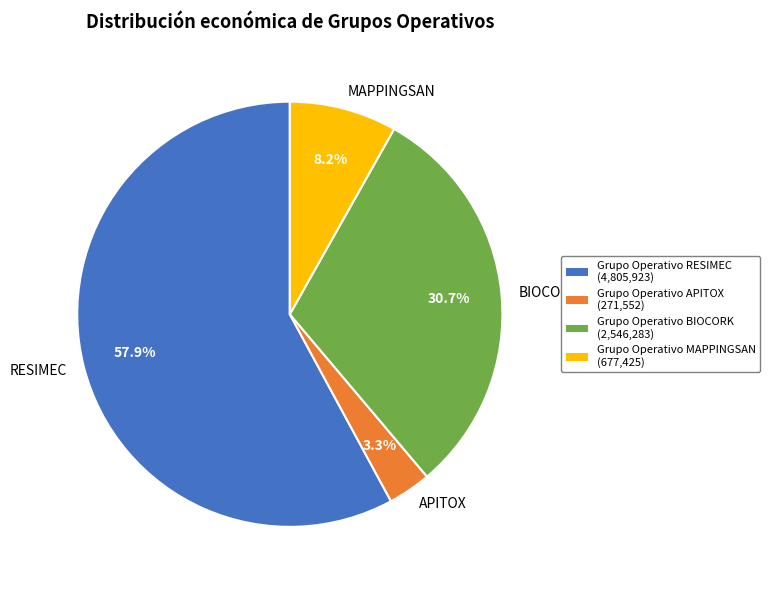

To the nearest percent, what is the combined percentage of RESIMEC and APITOX?

61%